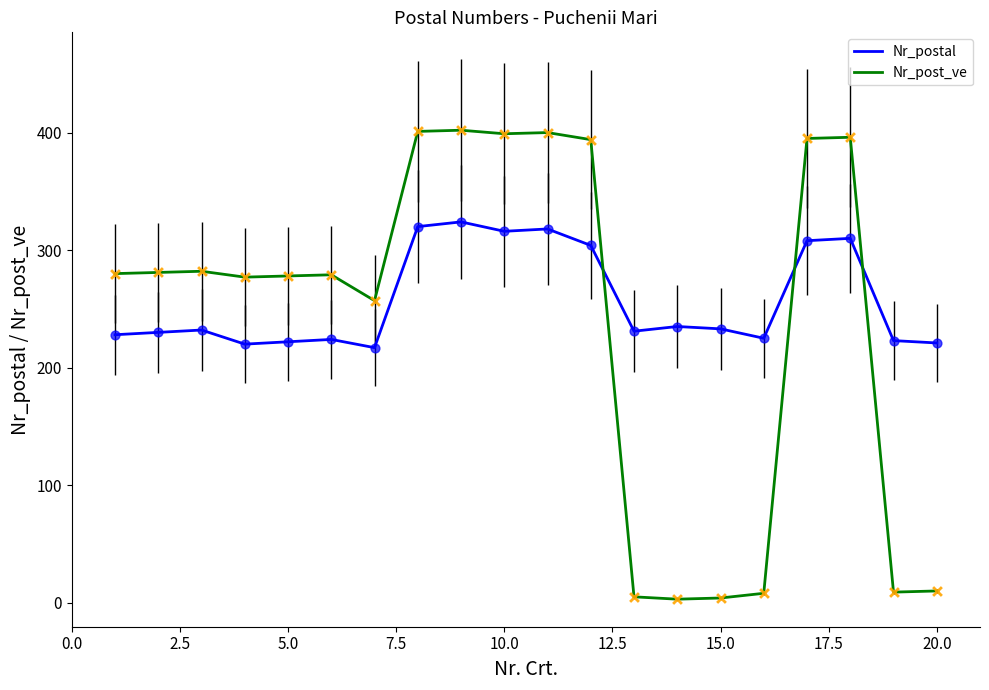

Which series has the largest range (max minus min)?

Nr_post_ve